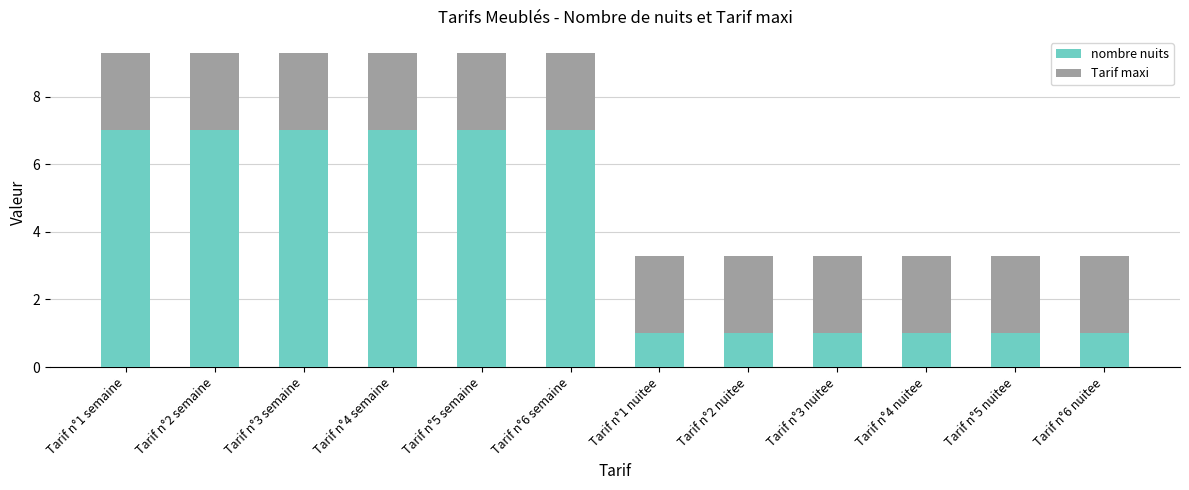

Does the chart contain any negative values?

No